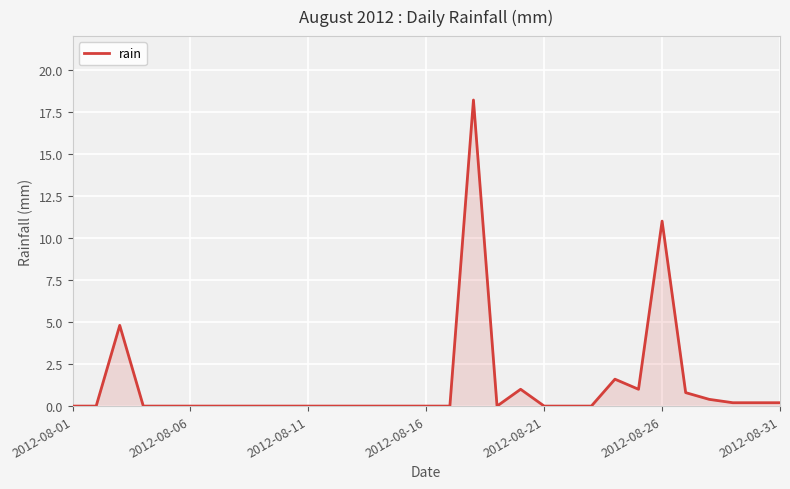

What is the maximum value shown in the chart?

18.2